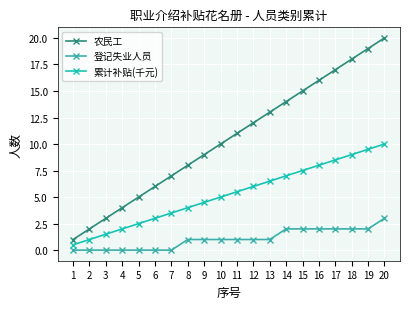

Is it true that 农民工 equals 1.8 at 3?

False